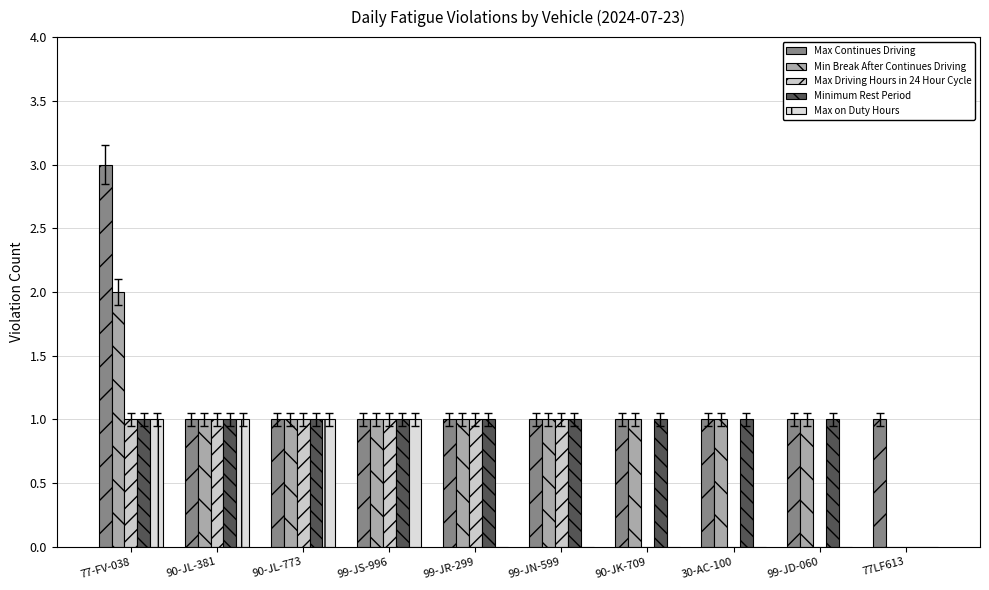

Rank the series at 30-AC-100 from highest to lowest value.

Max Continues Driving, Min Break After Continues Driving, Minimum Rest Period, Max Driving Hours in 24 Hour Cycle, Max on Duty Hours